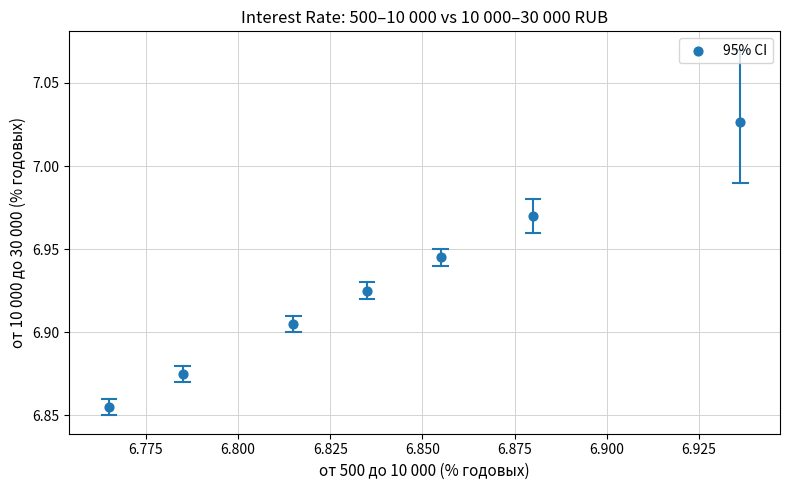

What is the average X value?

6.8